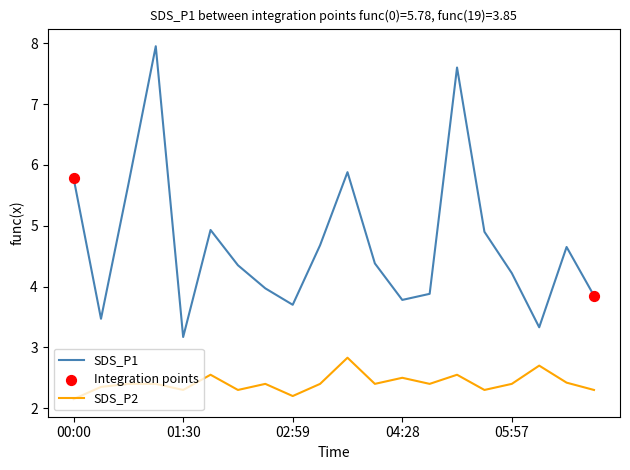

Which series has the largest total across all categories?

SDS_P1